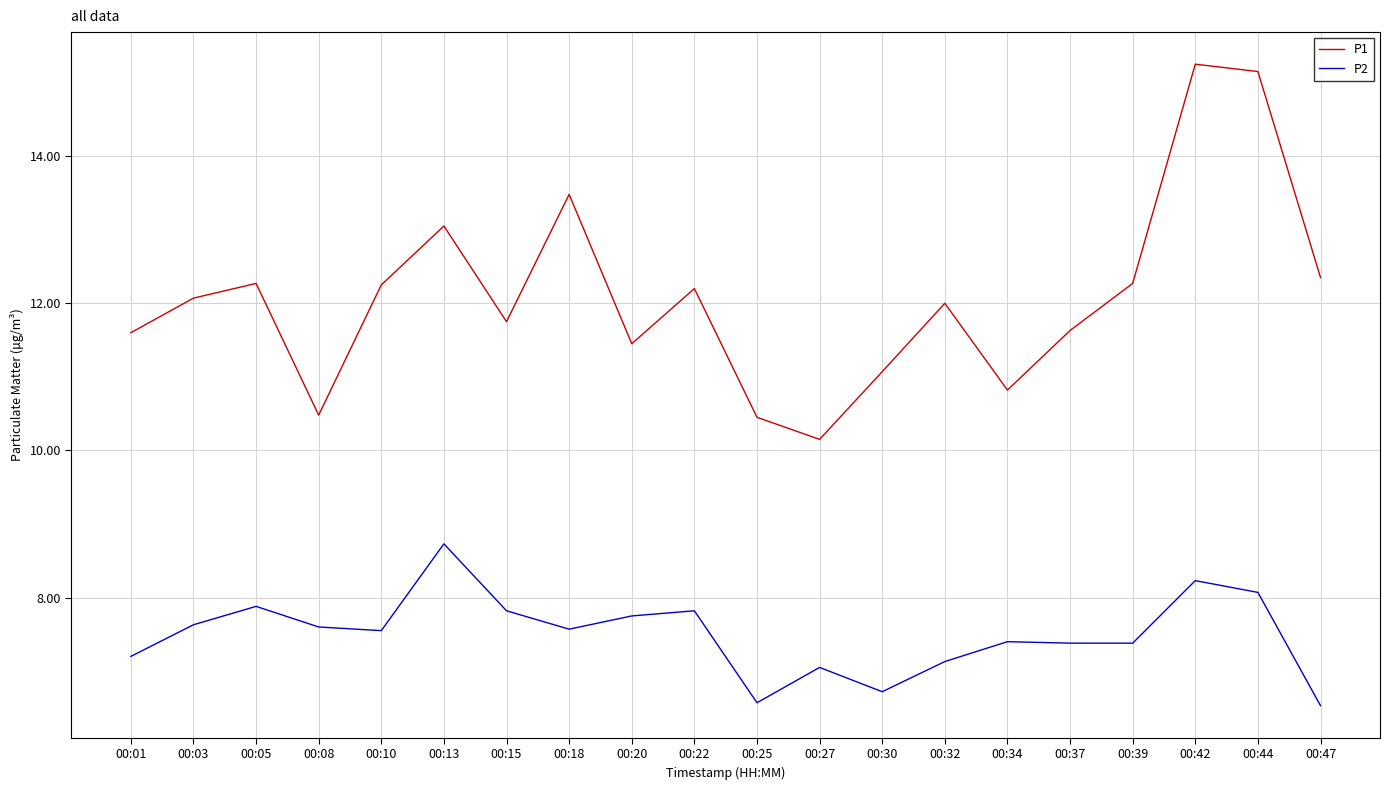

Where is the first local maximum for P2?

00:05